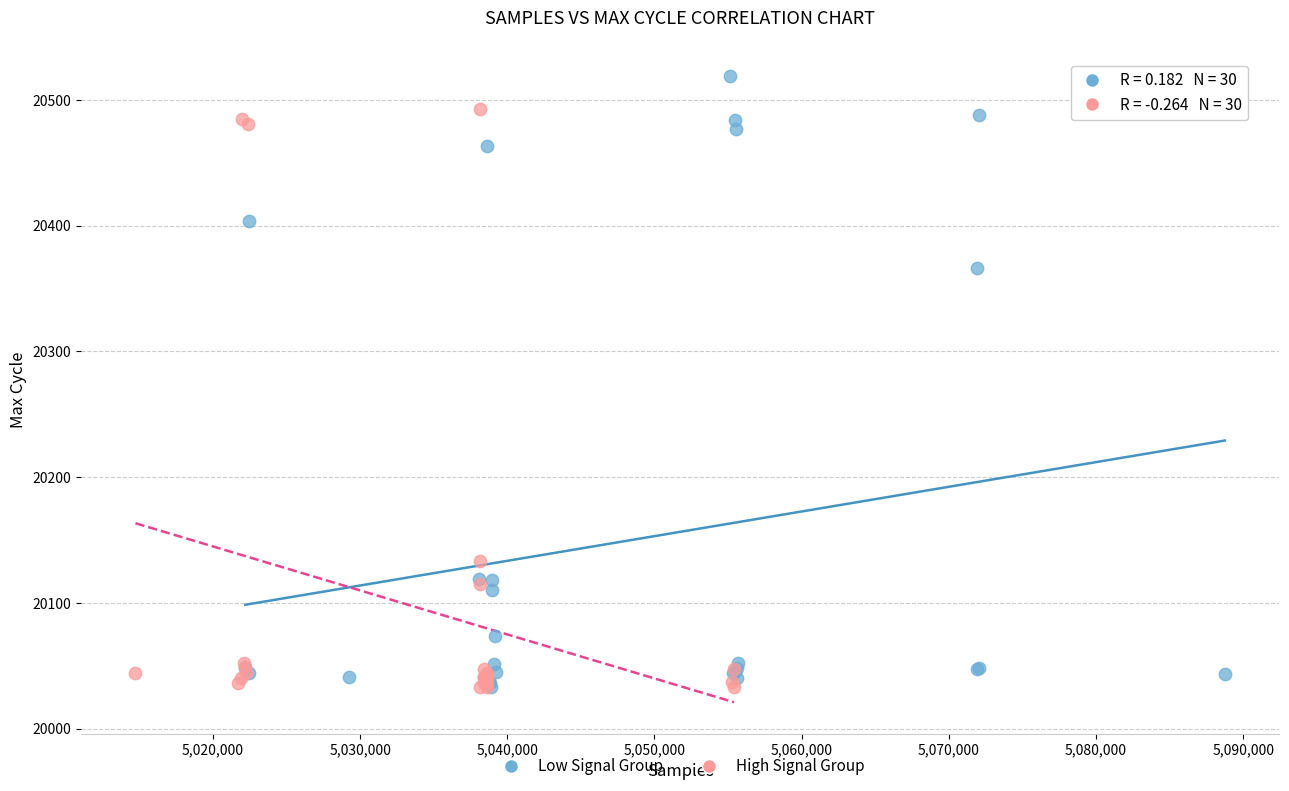

Which series has the widest spread of Y values?

Low Signal Group